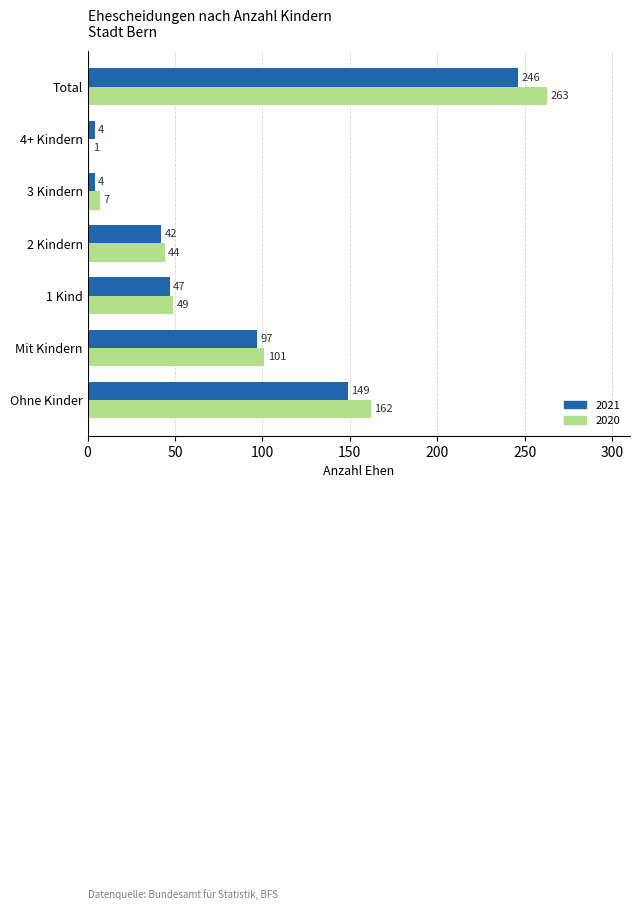

Which category has the highest value across all series?

Total